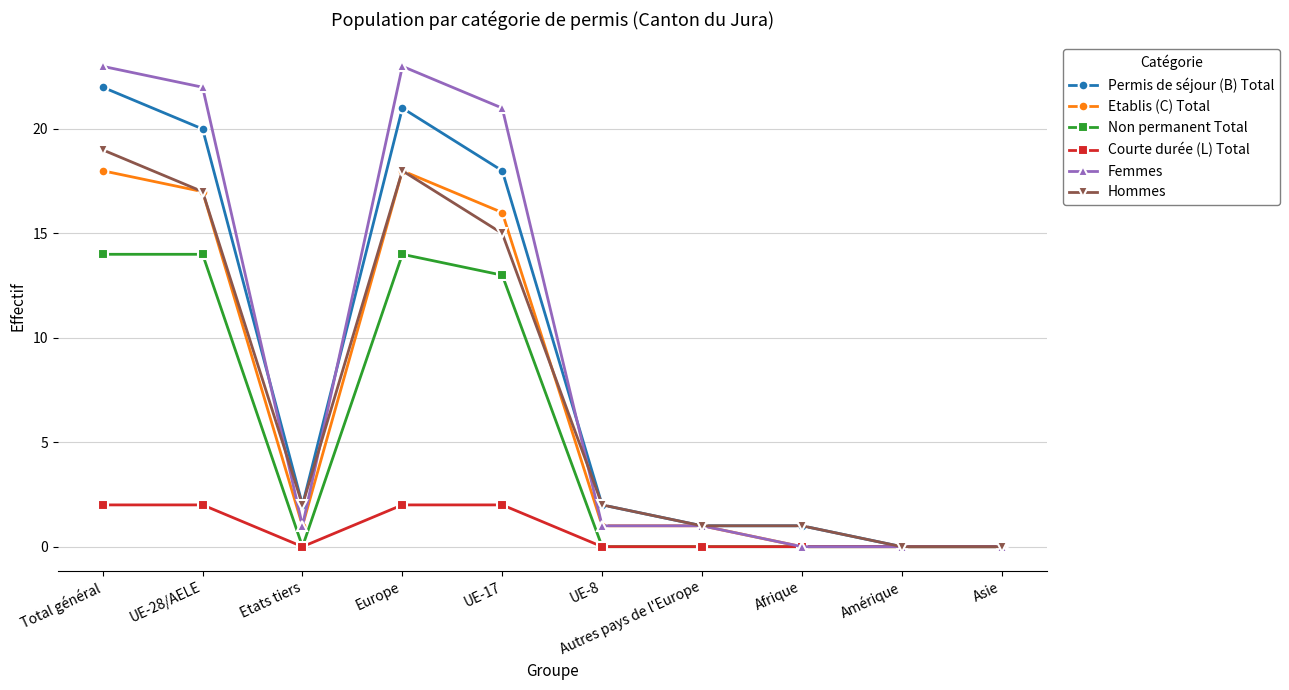

Does the chart display data point markers on the line(s)?

Yes